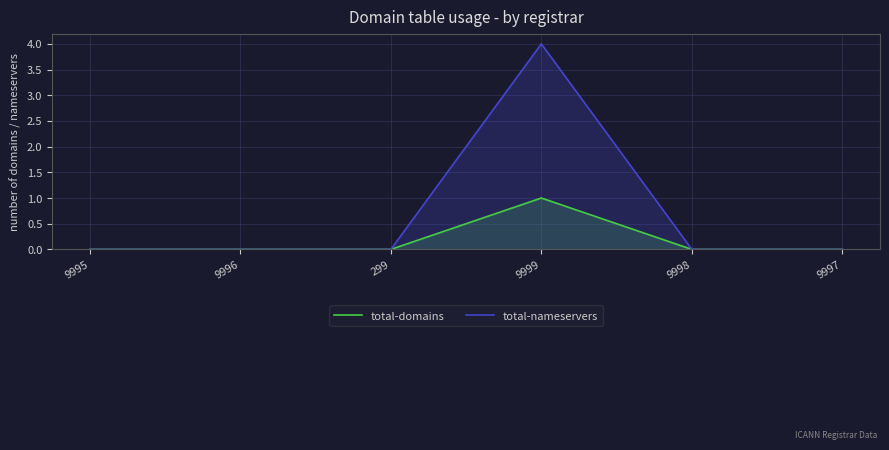

Reading left to right, extract all data points from this chart.

total-domains: 9995=0	9996=0	299=0	9999=1	9998=0	9997=0
total-nameservers: 9995=0	9996=0	299=0	9999=4	9998=0	9997=0